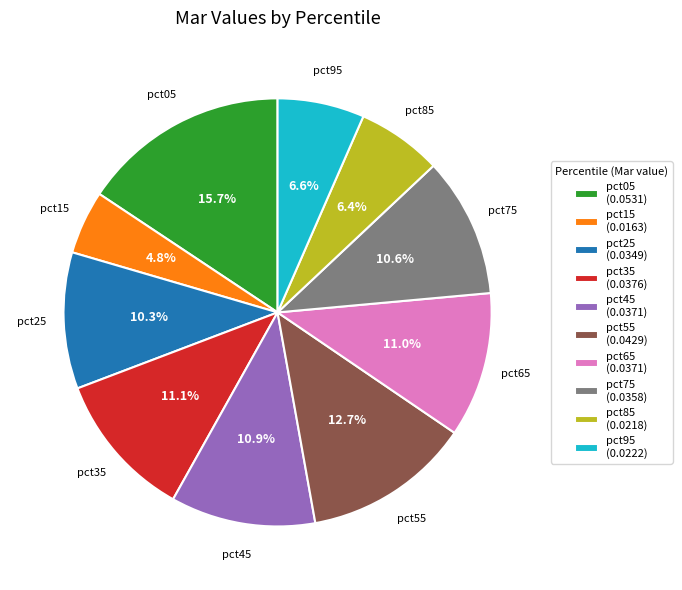

To the nearest percent, what percentage of the pie is pct55?

13%